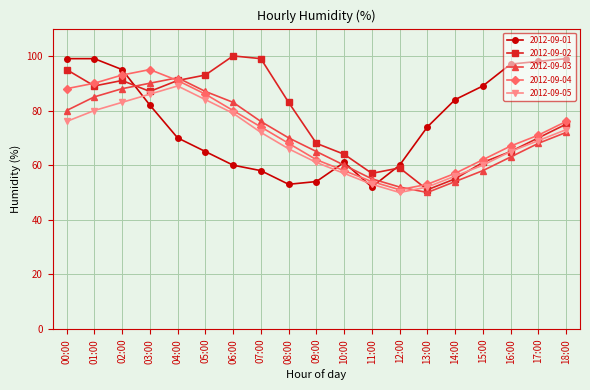

Count the number of data series in this chart.

5